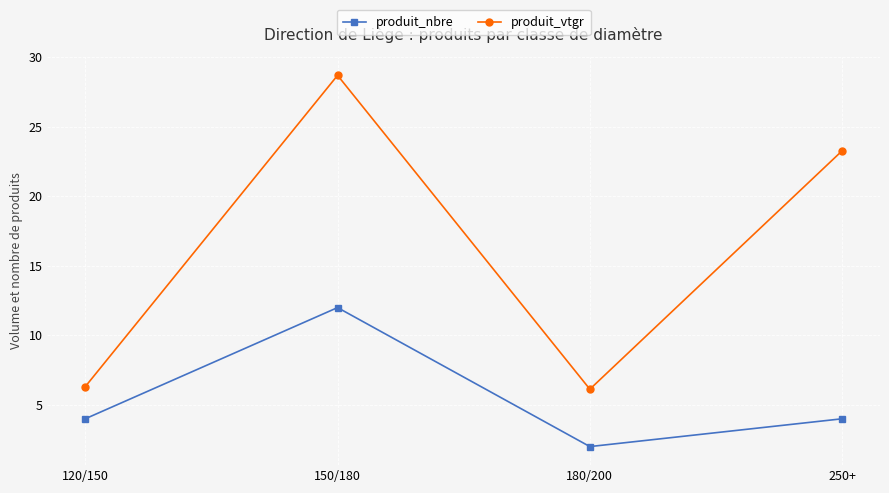

At which category is the sum across all series the highest?

150/180